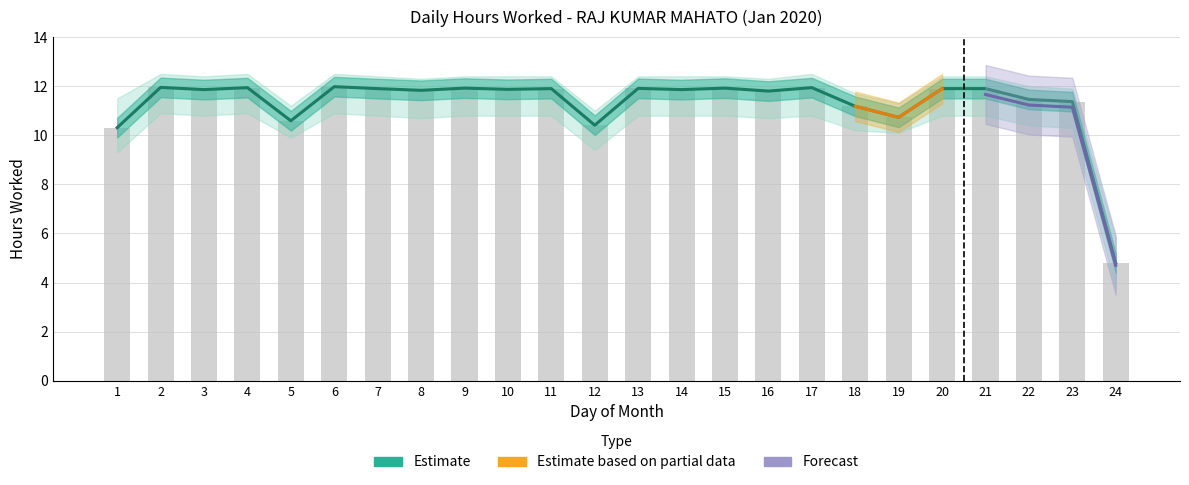

How many categories are shown in the chart?

24